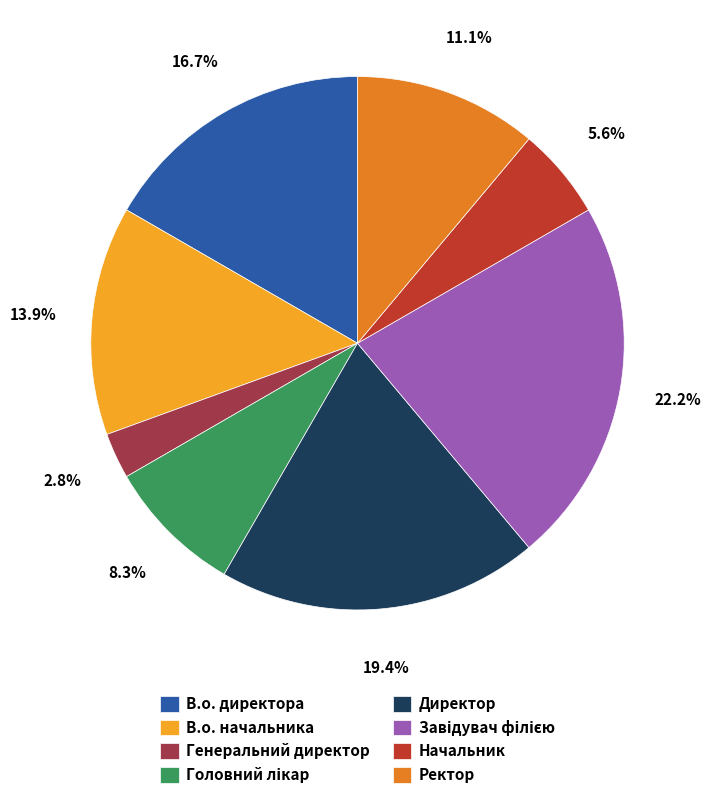

Which has a higher value, В.о. начальника or Ректор?

В.о. начальника